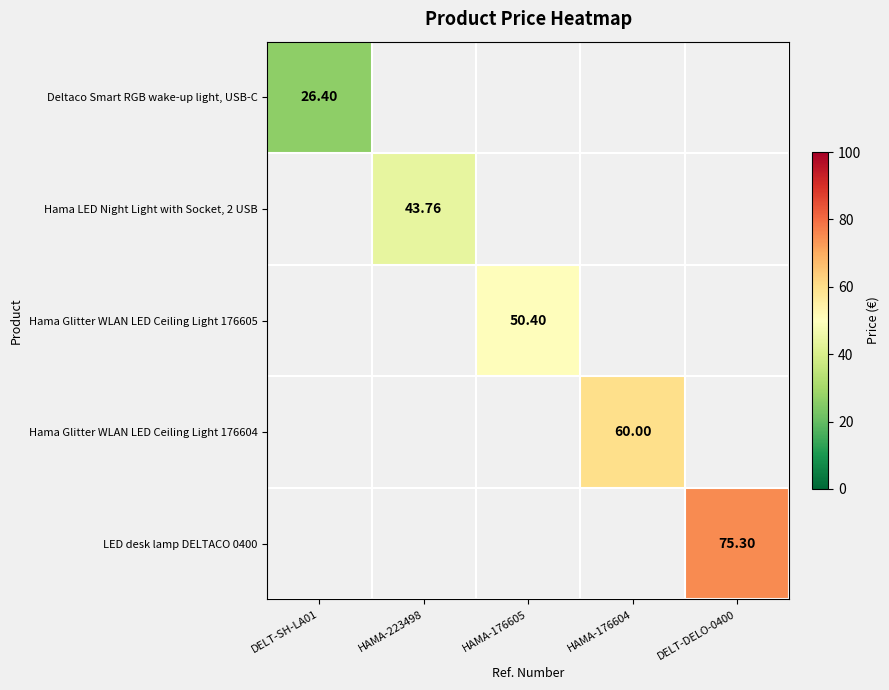

Which series has the largest range (max minus min)?

Deltaco Smart RGB wake-up light, USB-C